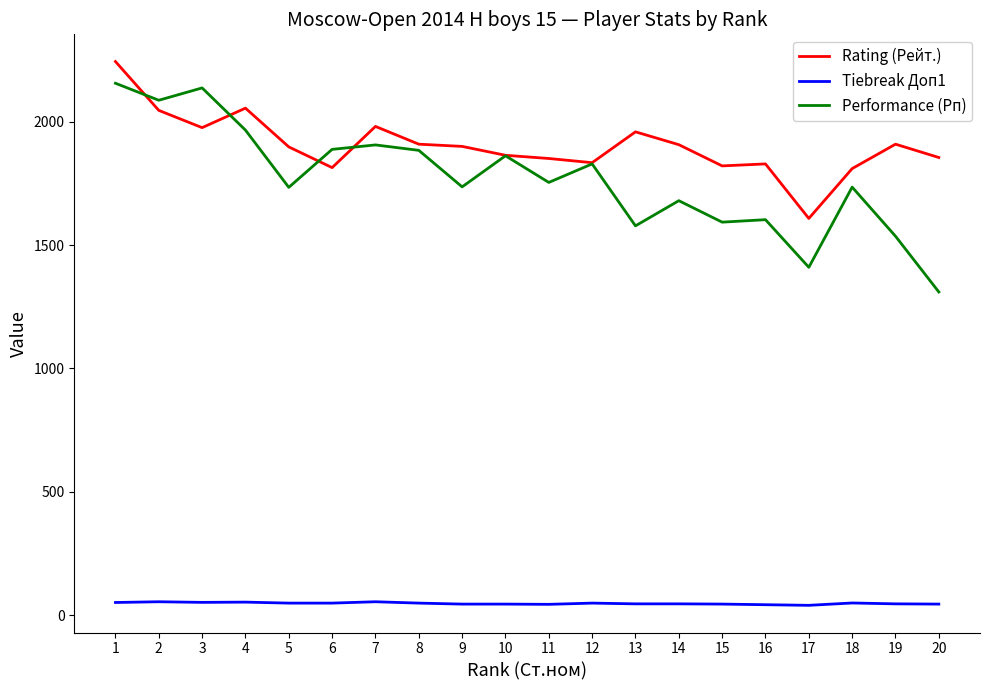

What are all the series names shown in the legend?

Rating (Рейт.), Tiebreak Доп1, Performance (Рп)